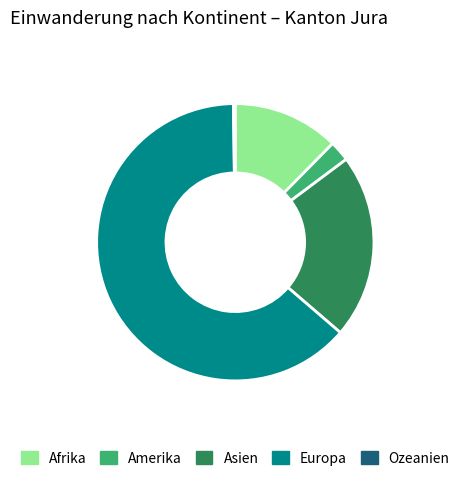

Is there any slice that represents more than half of the pie?

Yes